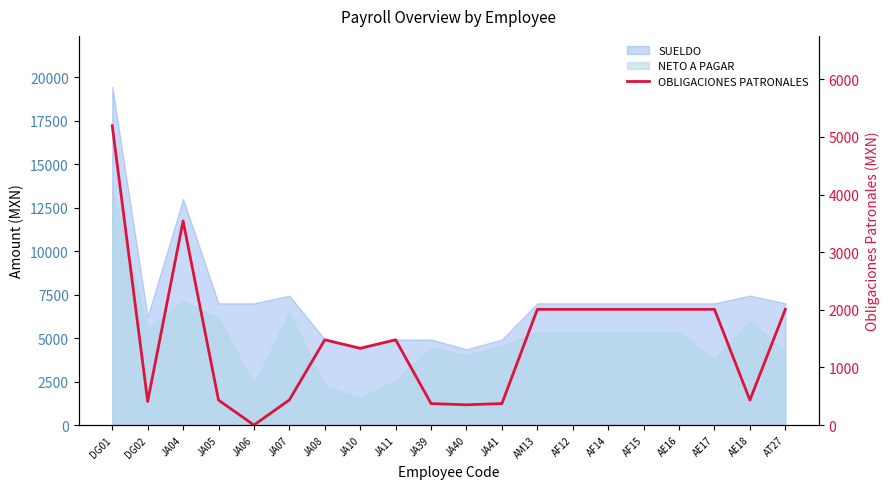

How many values are above zero?

19